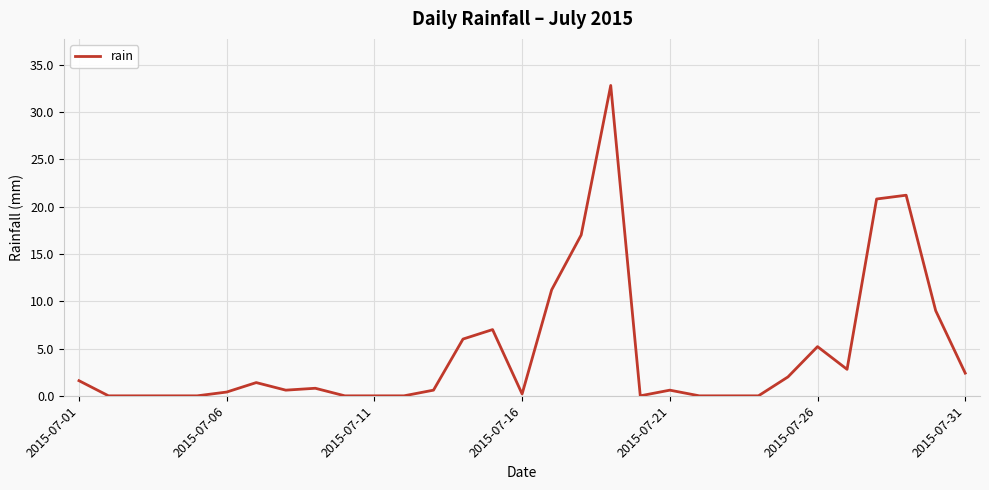

What is the difference between the maximum and minimum values?

32.8